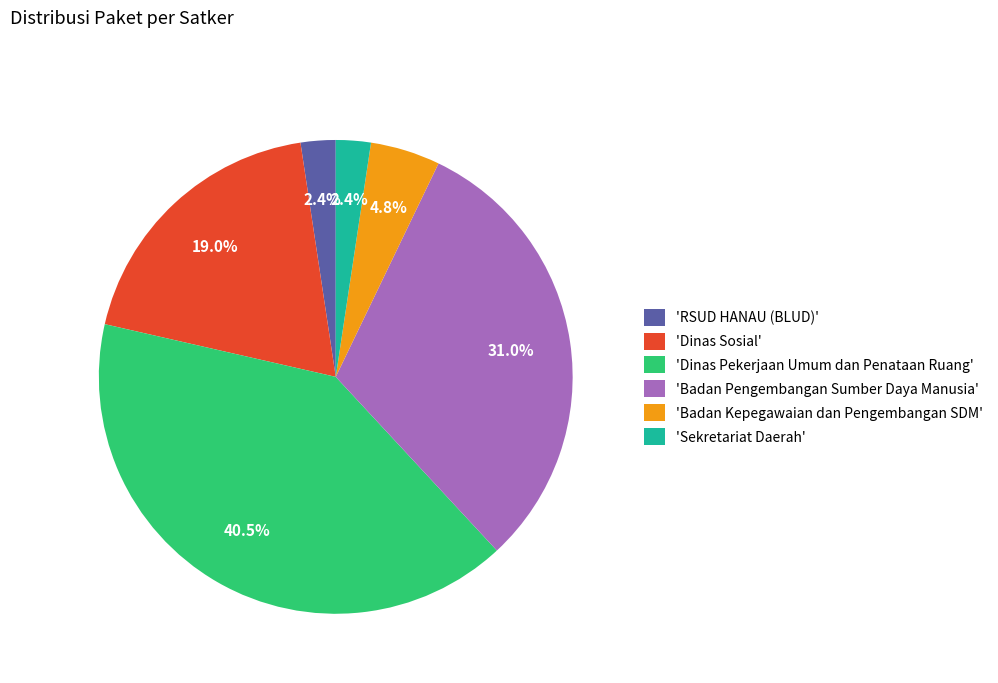

Combined, what portion of the pie is 'Badan Pengembangan Sumber Daya Manusia' and 'Dinas Sosial'?

50.0%